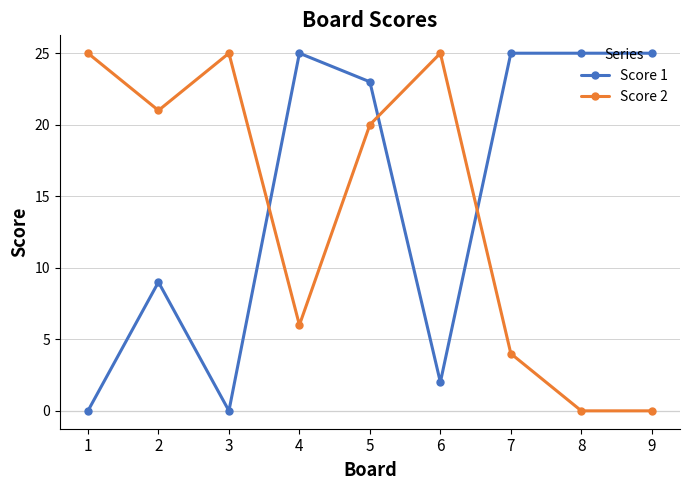

What is the difference between the second highest and minimum values in the Score 1 series?

25